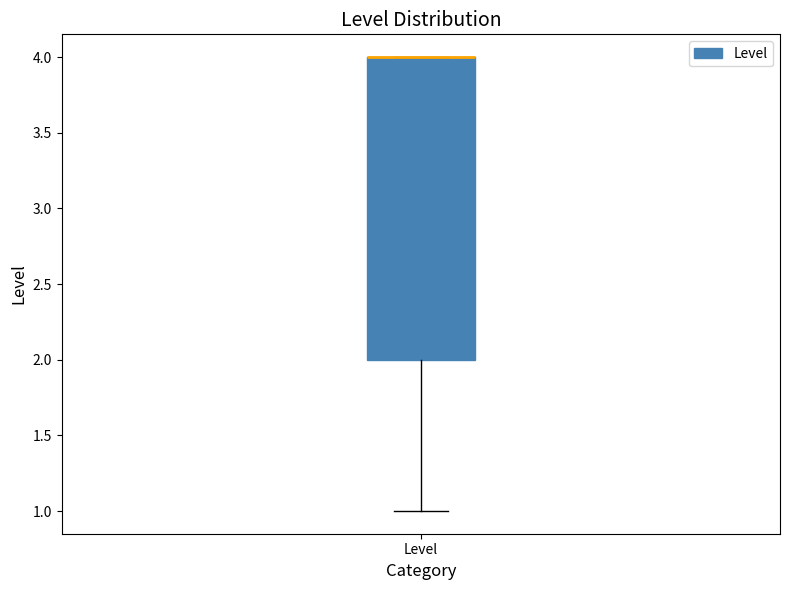

Read this box plot against the y-axis: the position of the median line, the range covered by the box, and the ends of both whiskers. The values are not printed on the chart, so give them approximately, as read against the axis.

median 4 (drawn on the box's upper edge), box 2 to 4, whiskers 1 to 4